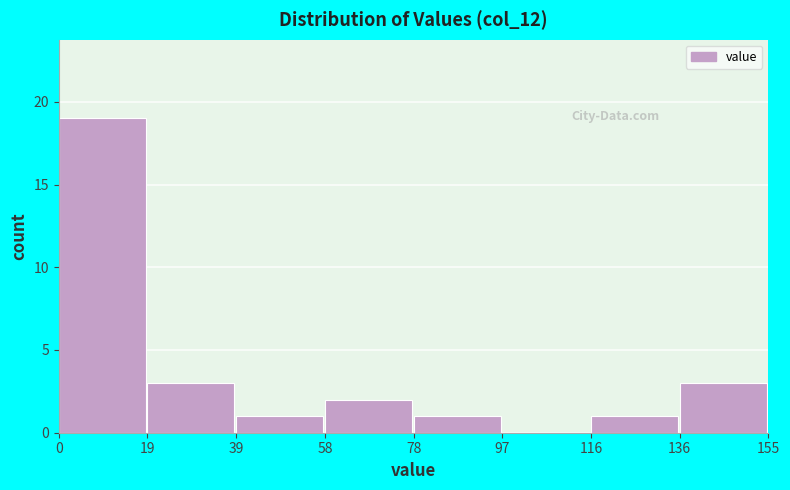

Reading left to right, list every bar in this chart as the range it spans on the x-axis followed by its height. The values are not printed on the chart, so give them approximately, as read against the axis.

0 to 19: 19
19 to 39: 3
39 to 58: 1
58 to 78: 2
78 to 97: 1
97 to 116: 0
116 to 136: 1
136 to 155: 3